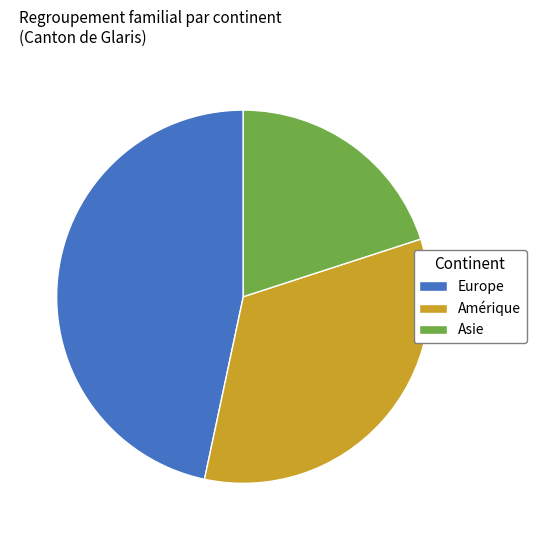

Count the number of slices in the pie.

3